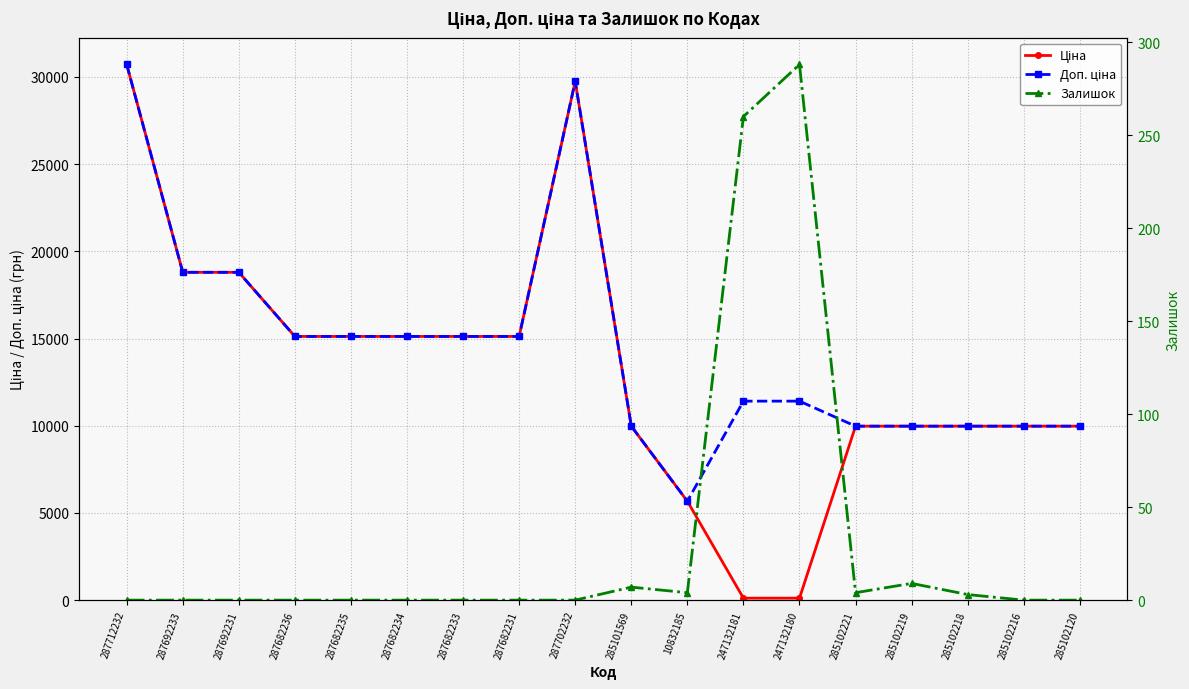

Where is the first local maximum for Ціна?

287702232